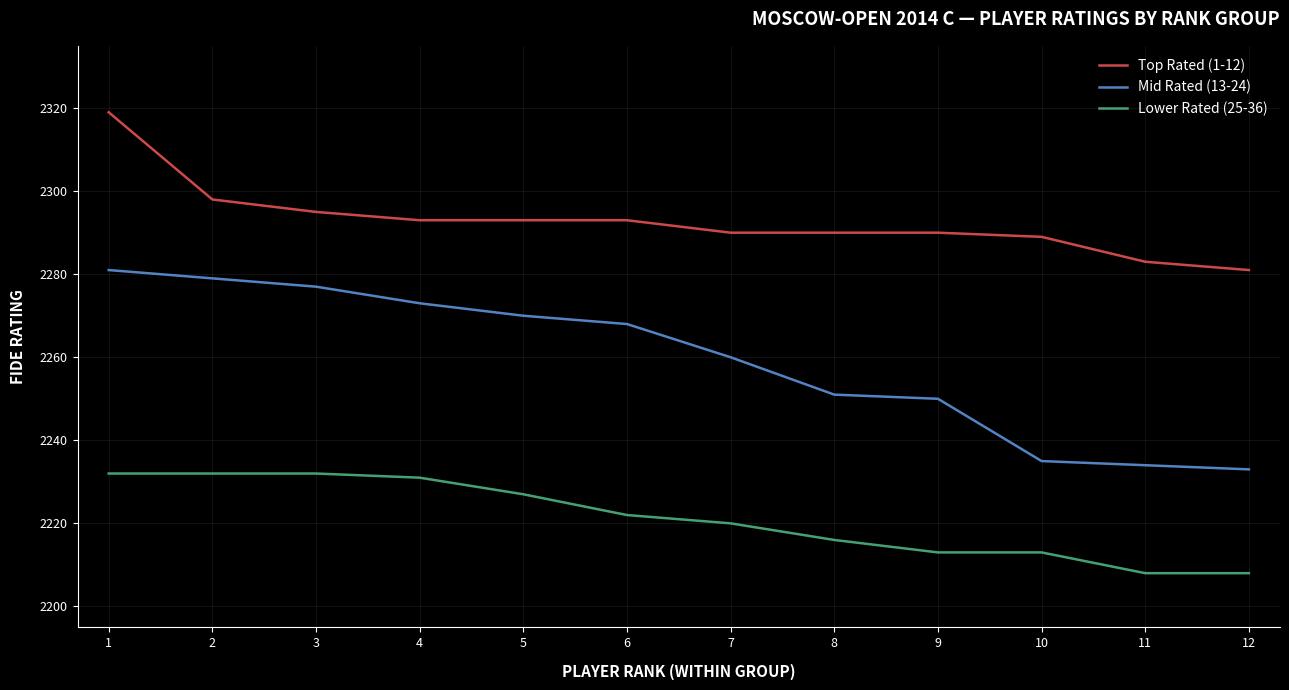

What is the total value across all series at 4?

6797